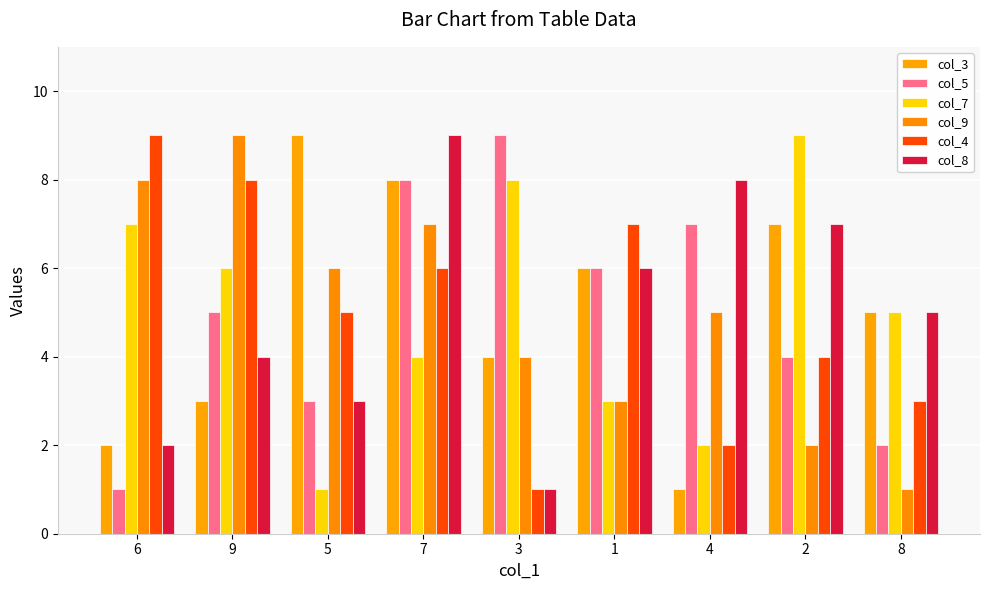

What is the difference between the second highest and minimum values in the col_3 series?

7